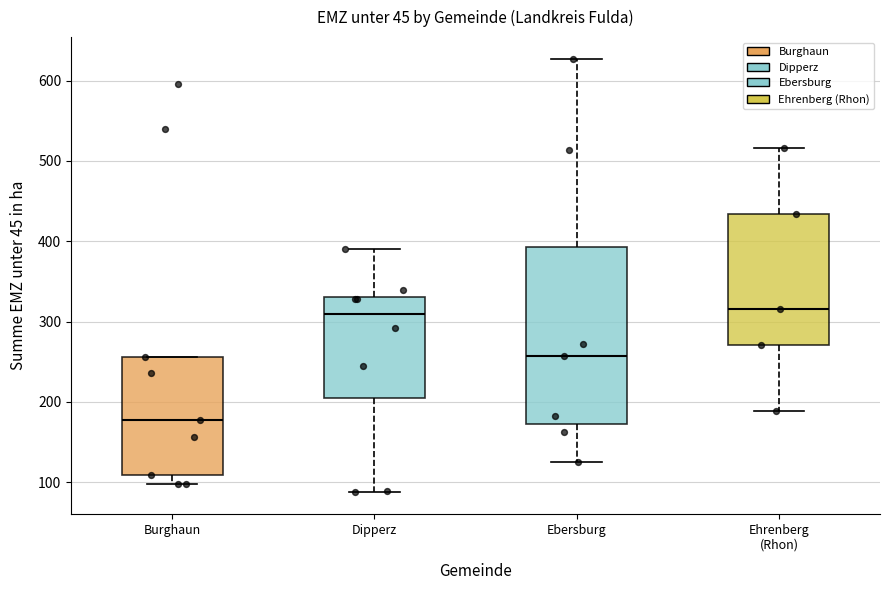

Reading left to right, read every box against the y-axis: the position of its median line, the range the box covers, and the ends of its whiskers. The values are not printed on the chart, so give them approximately, as read against the axis.

Burghaun: median 180, box 110 to 260, whiskers 100 to 260
Dipperz: median 310, box 210 to 330, whiskers 90 to 390
Ebersburg: median 260, box 170 to 390, whiskers 120 to 630
Ehrenberg (Rhon): median 320, box 270 to 430, whiskers 190 to 520